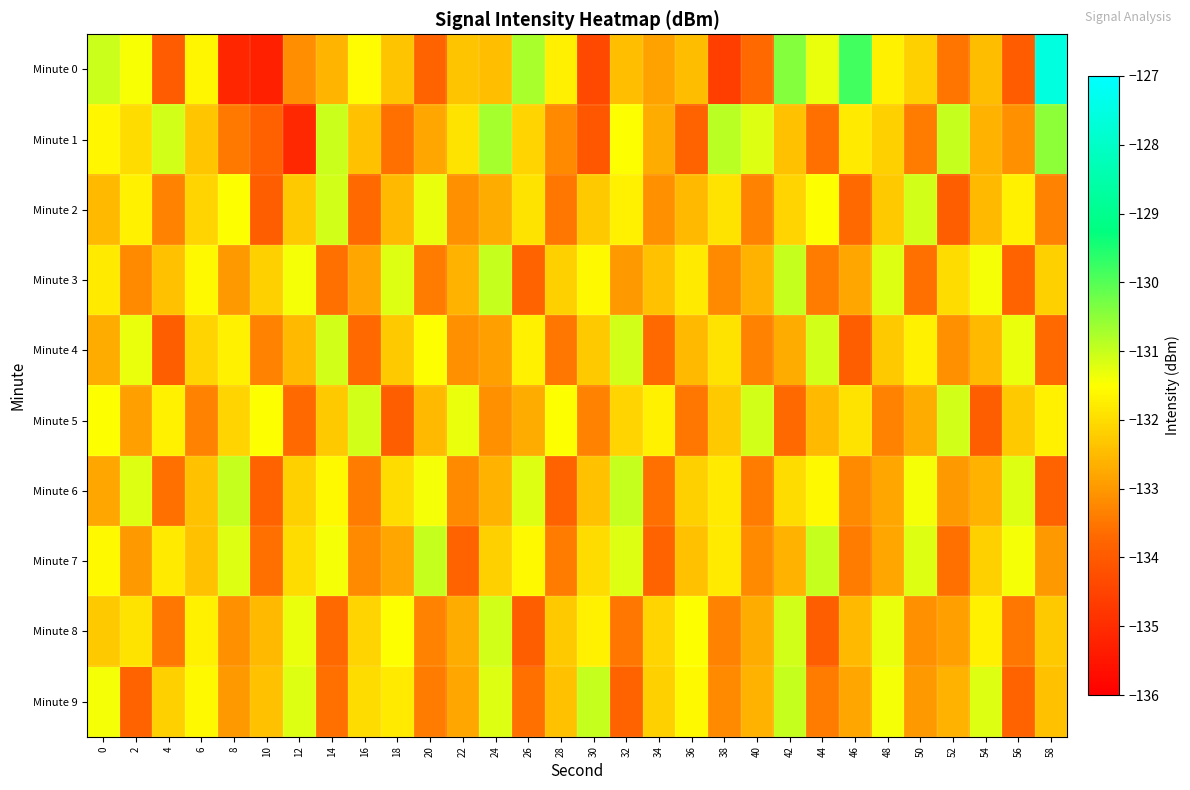

Reading left to right, transcribe all the data shown in this chart.

Minute 0: 0=-131.0	2=-131.5	4=-134.0	6=-131.6	8=-135.2	10=-135.3	12=-133.2	14=-132.6	16=-131.6	18=-132.4	20=-133.8	22=-132.4	24=-132.4	26=-130.7	28=-131.7	30=-134.4	32=-132.4	34=-132.9	36=-132.5	38=-134.6	40=-133.7	42=-130.4	44=-131.3	46=-129.8	48=-131.7	50=-132.2	52=-133.5	54=-132.5	56=-133.9	58=-127.6
Minute 1: 0=-131.6	2=-132.0	4=-131.1	6=-132.3	8=-133.5	10=-133.8	12=-135.1	14=-131.0	16=-132.4	18=-133.6	20=-132.8	22=-131.9	24=-130.7	26=-132.1	28=-133.2	30=-134.1	32=-131.5	34=-132.7	36=-133.8	38=-130.9	40=-131.2	42=-132.4	44=-133.6	46=-131.8	48=-132.2	50=-133.4	52=-131.0	54=-132.6	56=-133.1	58=-130.5
Minute 2: 0=-132.5	2=-131.7	4=-133.3	6=-132.1	8=-131.5	10=-133.9	12=-132.3	14=-131.1	16=-133.7	18=-132.5	20=-131.3	22=-133.1	24=-132.7	26=-131.9	28=-133.5	30=-132.3	32=-131.7	34=-133.1	36=-132.5	38=-131.9	40=-133.3	42=-132.1	44=-131.5	46=-133.7	48=-132.3	50=-131.1	52=-133.9	54=-132.5	56=-131.7	58=-133.3
Minute 3: 0=-131.8	2=-133.2	4=-132.4	6=-131.6	8=-133.0	10=-132.2	12=-131.4	14=-133.6	16=-132.8	18=-131.2	20=-133.4	22=-132.6	24=-131.0	26=-133.8	28=-132.2	30=-131.6	32=-133.0	34=-132.4	36=-131.8	38=-133.2	40=-132.6	42=-131.0	44=-133.4	46=-132.8	48=-131.2	50=-133.6	52=-132.0	54=-131.4	56=-133.8	58=-132.2
Minute 4: 0=-132.7	2=-131.3	4=-133.9	6=-132.1	8=-131.7	10=-133.3	12=-132.5	14=-131.1	16=-133.7	18=-132.3	20=-131.5	22=-133.1	24=-132.9	26=-131.7	28=-133.5	30=-132.3	32=-131.1	34=-133.7	36=-132.5	38=-131.9	40=-133.3	42=-132.7	44=-131.1	46=-133.9	48=-132.3	50=-131.7	52=-133.1	54=-132.5	56=-131.3	58=-133.7
Minute 5: 0=-131.5	2=-132.9	4=-131.7	6=-133.3	8=-132.1	10=-131.5	12=-133.7	14=-132.3	16=-131.1	18=-133.9	20=-132.5	22=-131.3	24=-133.1	26=-132.7	28=-131.5	30=-133.3	32=-132.1	34=-131.7	36=-133.5	38=-132.3	40=-131.1	42=-133.7	44=-132.5	46=-131.9	48=-133.3	50=-132.7	52=-131.1	54=-133.9	56=-132.3	58=-131.7
Minute 6: 0=-132.8	2=-131.2	4=-133.6	6=-132.4	8=-131.0	10=-133.8	12=-132.2	14=-131.6	16=-133.4	18=-132.0	20=-131.4	22=-133.2	24=-132.6	26=-131.2	28=-133.8	30=-132.4	32=-131.0	34=-133.6	36=-132.2	38=-131.8	40=-133.4	42=-132.0	44=-131.6	46=-133.2	48=-132.8	50=-131.4	52=-133.0	54=-132.6	56=-131.2	58=-133.8
Minute 7: 0=-131.6	2=-133.0	4=-131.8	6=-132.4	8=-131.2	10=-133.6	12=-132.0	14=-131.4	16=-133.2	18=-132.8	20=-131.0	22=-133.8	24=-132.2	26=-131.6	28=-133.4	30=-132.0	32=-131.2	34=-133.8	36=-132.4	38=-131.8	40=-133.2	42=-132.6	44=-131.0	46=-133.4	48=-132.8	50=-131.2	52=-133.6	54=-132.2	56=-131.4	58=-133.0
Minute 8: 0=-132.3	2=-131.9	4=-133.5	6=-131.7	8=-133.1	10=-132.5	12=-131.3	14=-133.7	16=-132.1	18=-131.5	20=-133.3	22=-132.7	24=-131.1	26=-133.9	28=-132.3	30=-131.7	32=-133.5	34=-132.1	36=-131.5	38=-133.3	40=-132.7	42=-131.1	44=-133.9	46=-132.5	48=-131.3	50=-133.1	52=-132.9	54=-131.7	56=-133.5	58=-132.3
Minute 9: 0=-131.4	2=-133.8	4=-132.2	6=-131.6	8=-133.0	10=-132.4	12=-131.2	14=-133.6	16=-132.0	18=-131.8	20=-133.4	22=-132.8	24=-131.2	26=-133.6	28=-132.4	30=-131.0	32=-133.8	34=-132.2	36=-131.6	38=-133.2	40=-132.6	42=-131.0	44=-133.4	46=-132.8	48=-131.4	50=-133.0	52=-132.6	54=-131.2	56=-133.8	58=-132.4